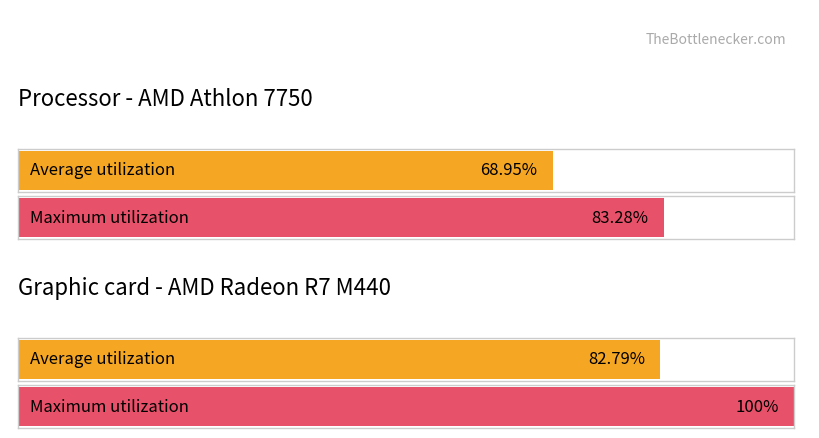

How many bars are there in total?

4